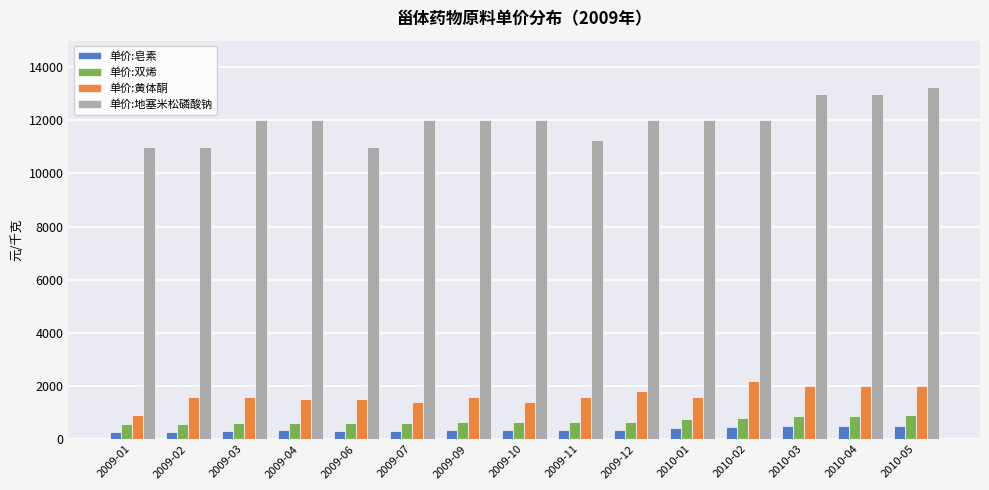

Are the bars horizontal?

No